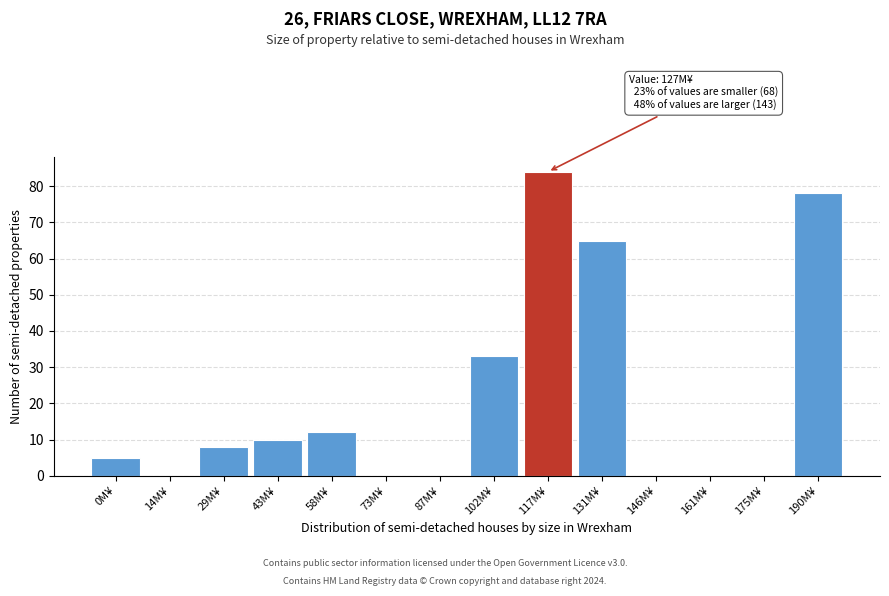

Reading right to left, what are all the values shown in this chart?

190M¥=78	175M¥=0	161M¥=0	146M¥=0	131M¥=65	117M¥=84	102M¥=33	87M¥=0	73M¥=0	58M¥=12	43M¥=10	29M¥=8	14M¥=0	0M¥=5